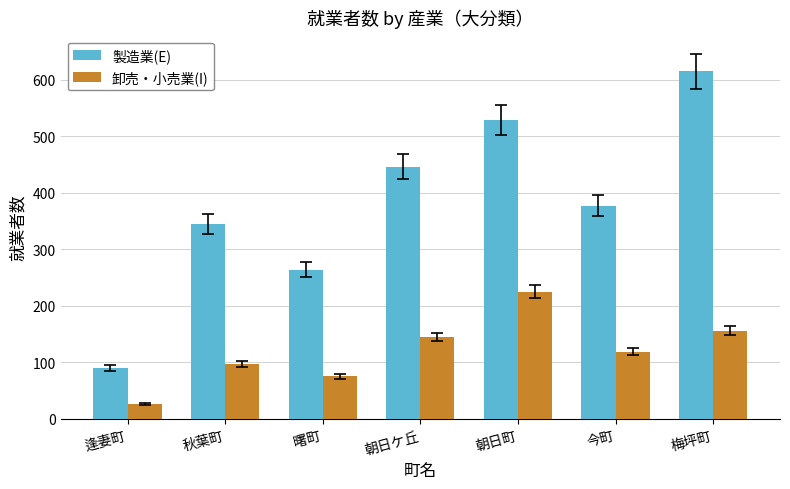

Which series has the largest range (max minus min)?

製造業(E)